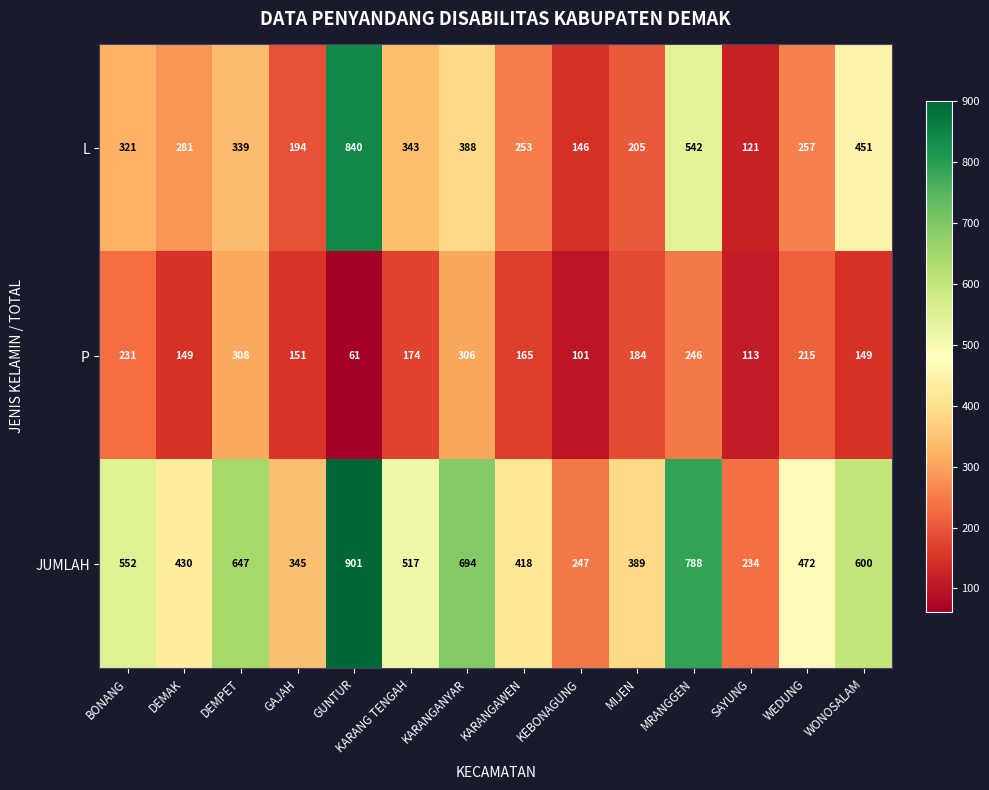

Which series has the largest range (max minus min)?

L